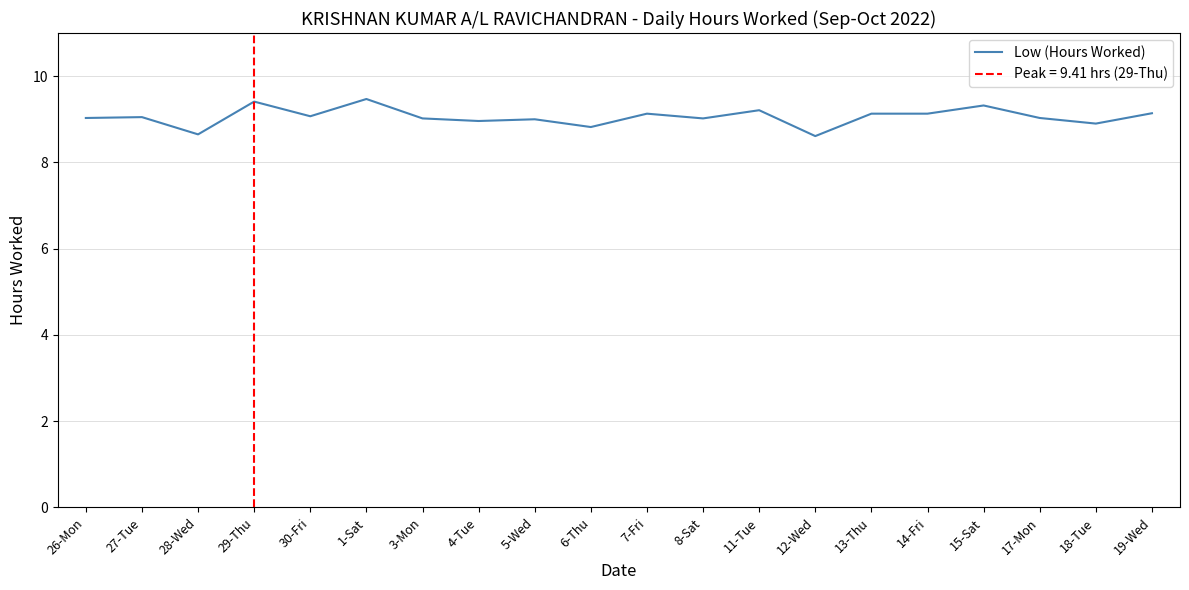

Is it true that the value at 6-Thu is 2.4?

False